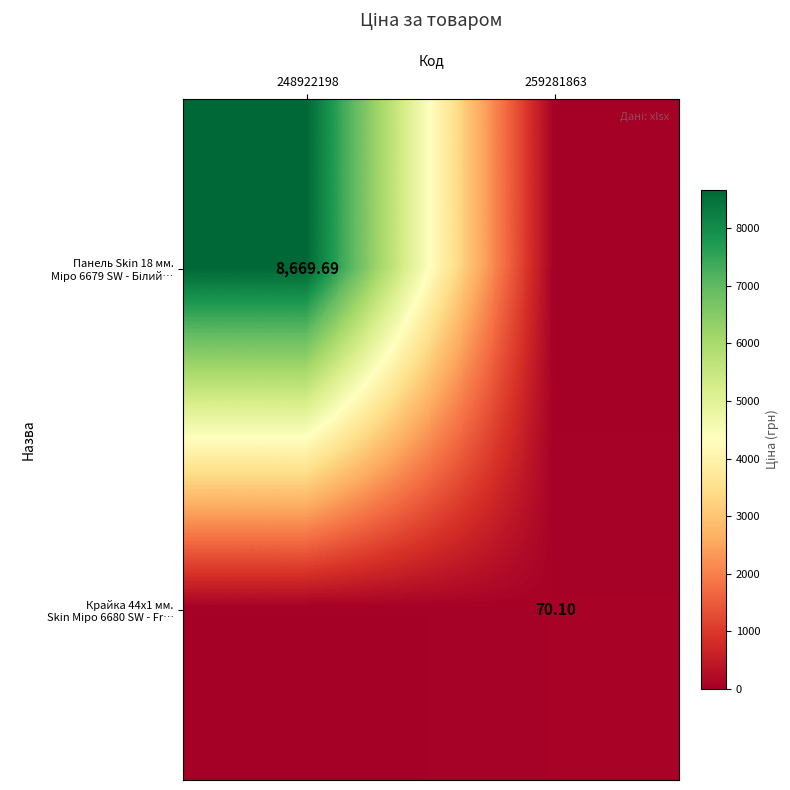

How many data points in Крайка 44x1 мм. Skin Міро 6680 SW - Fr… are above 70?

1